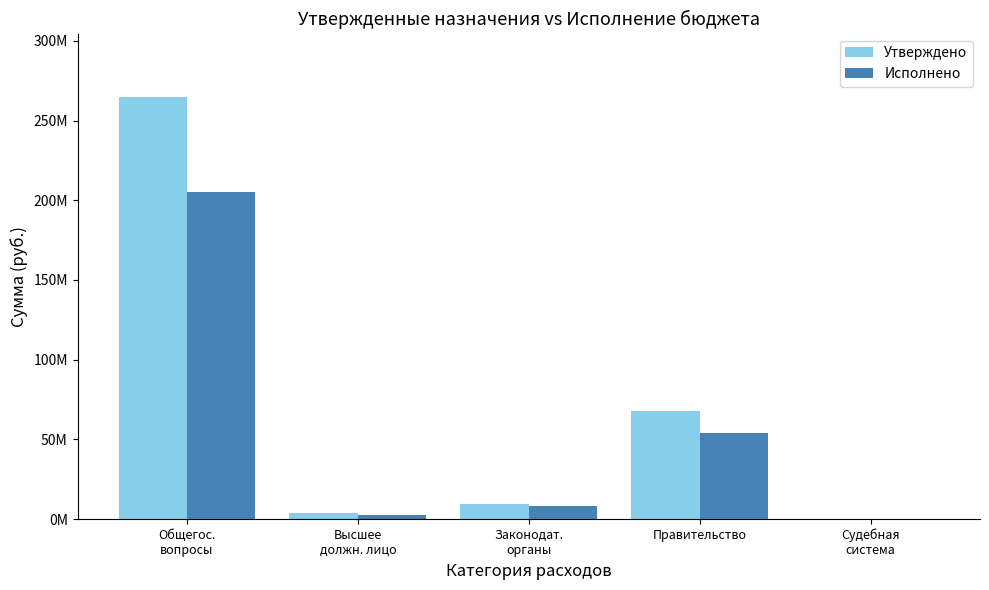

Are the bars horizontal?

No